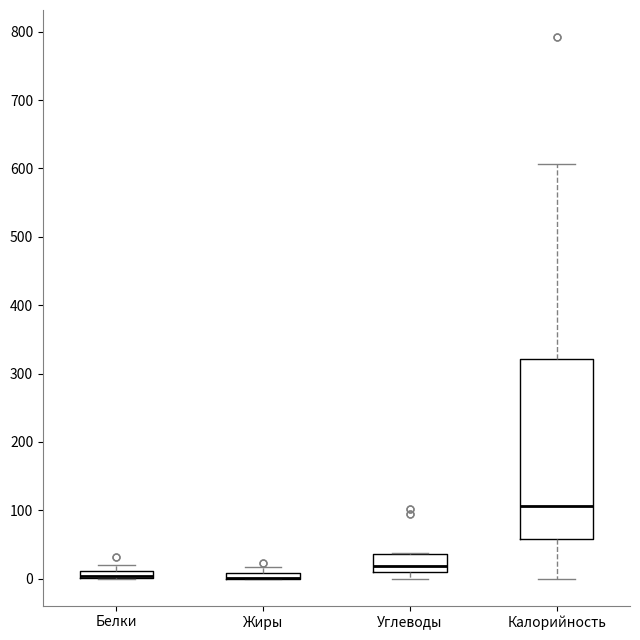

Where is the upper edge of the box for Углеводы on the y-axis? The values are not printed on the chart, so give them approximately, as read against the axis.

40